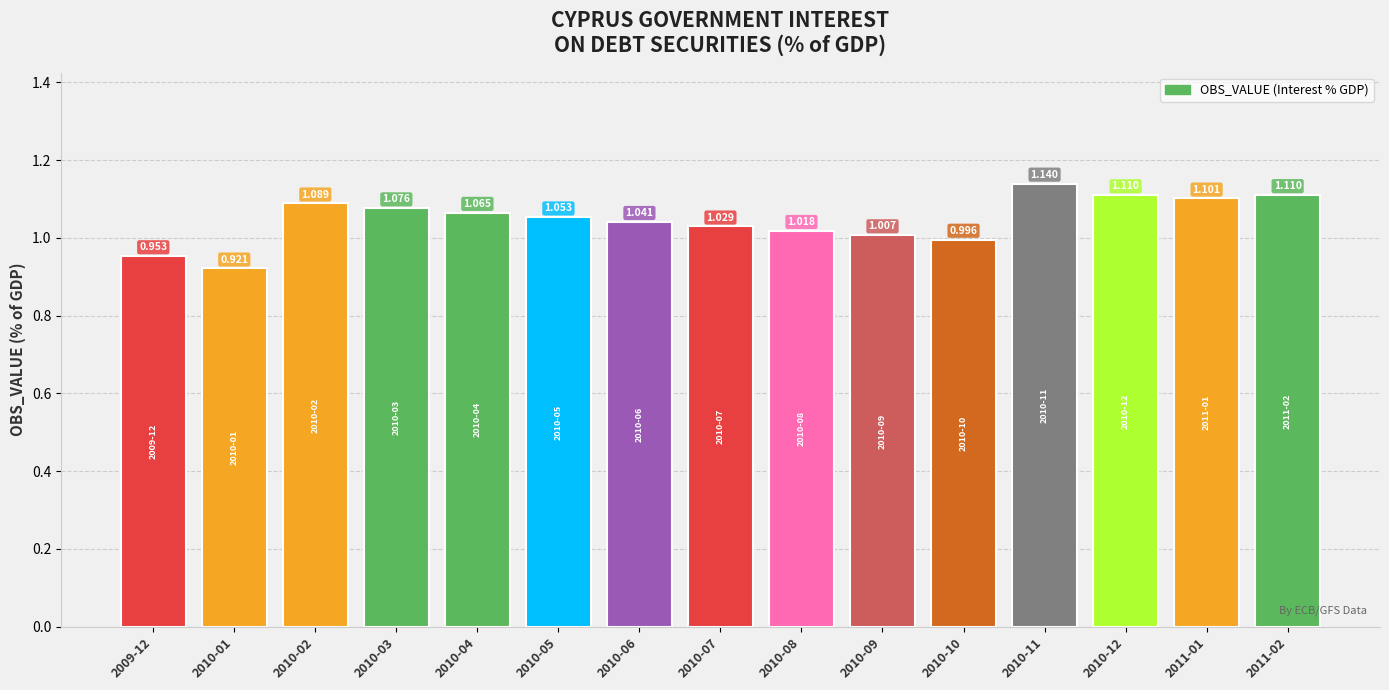

What is the sum of the values at 2009-12 and 2010-08?

2.0